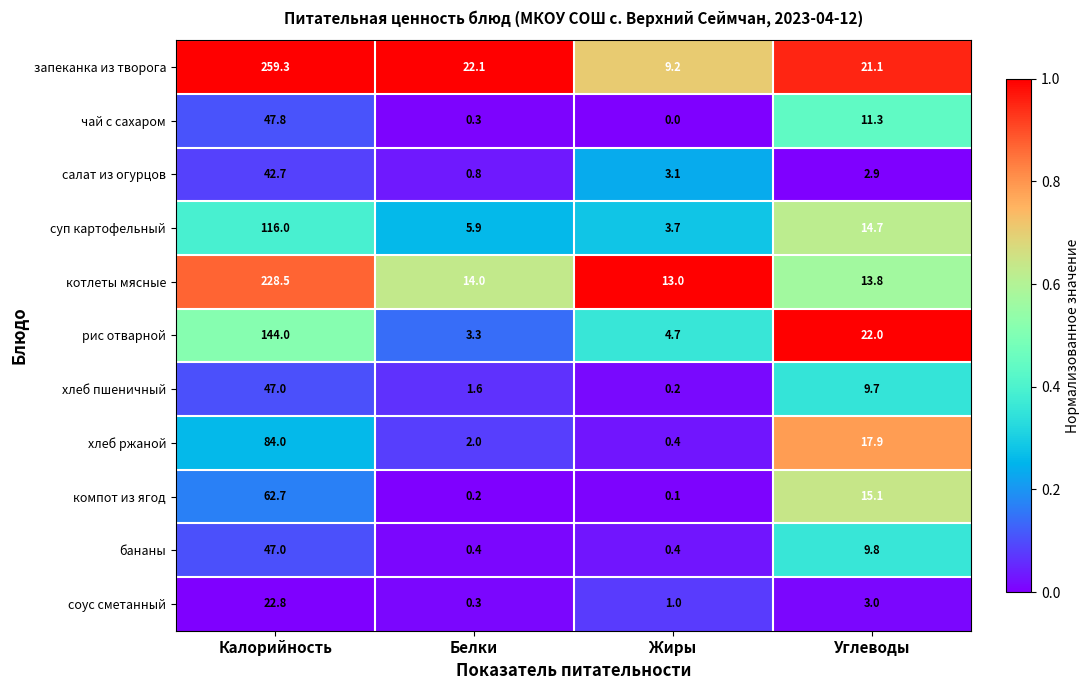

What is the average value of the суп картофельный series?

35.1